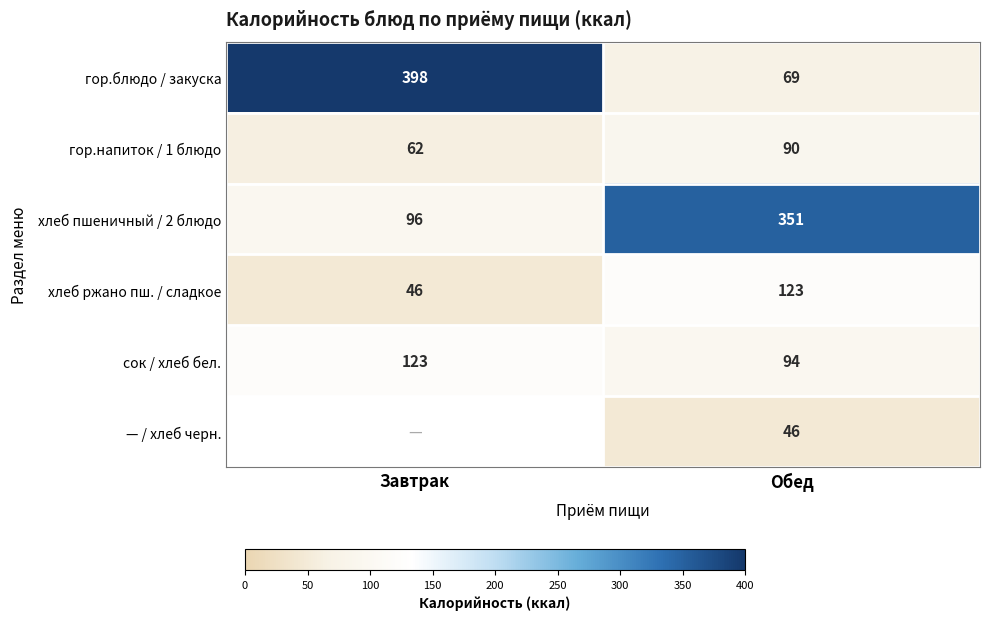

At how many categories does at least one series exceed 61?

2